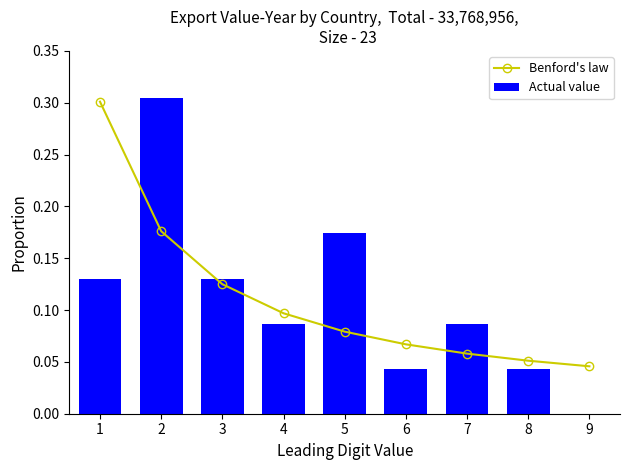

What is the approximate value of Actual value at 7?

0.1